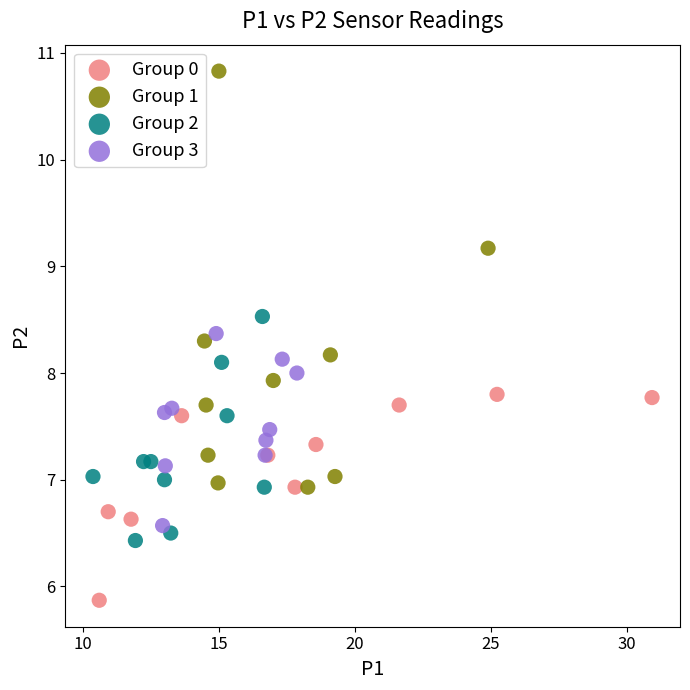

Which series contains the highest Y value?

Group 1